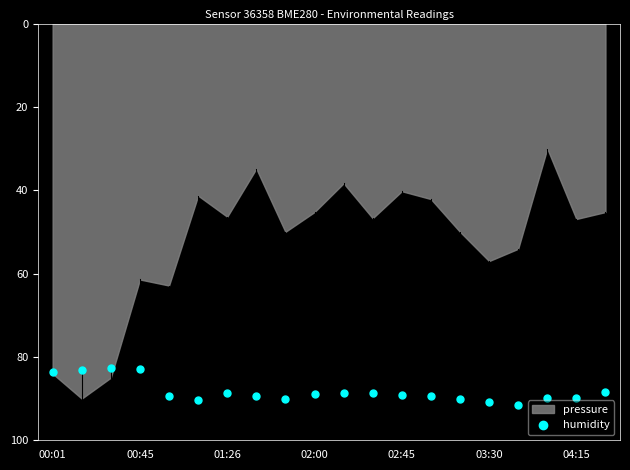

What is the range of Y values (max minus min)?

8.9